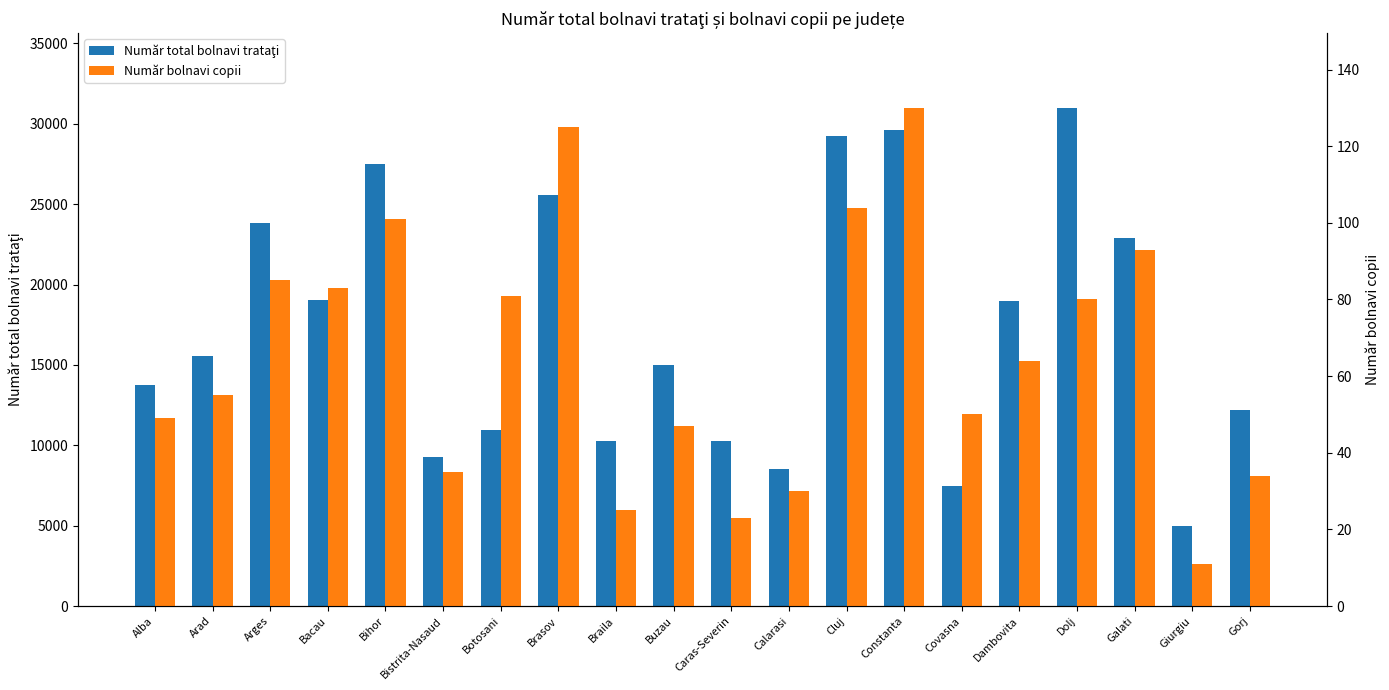

Rank the categories by Număr bolnavi copii value from lowest to highest.

Giurgiu, Caras-Severin, Braila, Calarasi, Gorj, Bistrita-Nasaud, Buzau, Alba, Covasna, Arad, Dambovita, Dolj, Botosani, Bacau, Arges, Galati, Bihor, Cluj, Brasov, Constanta